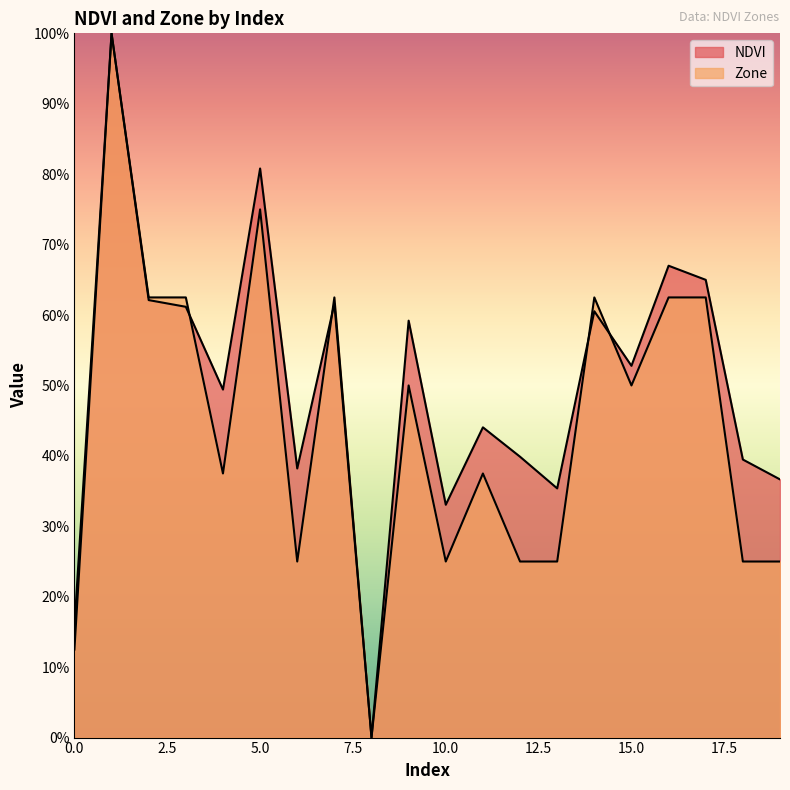

At which category does Zone reach its first local valley?

4